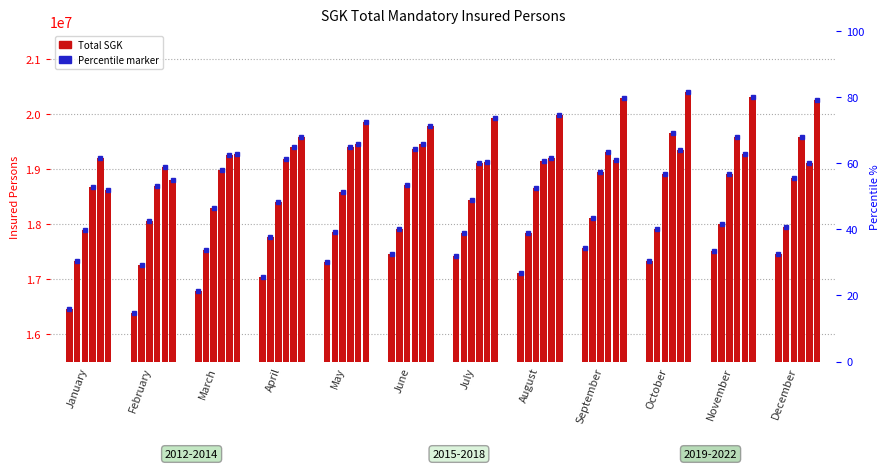

Which series has the widest spread of values?

2017